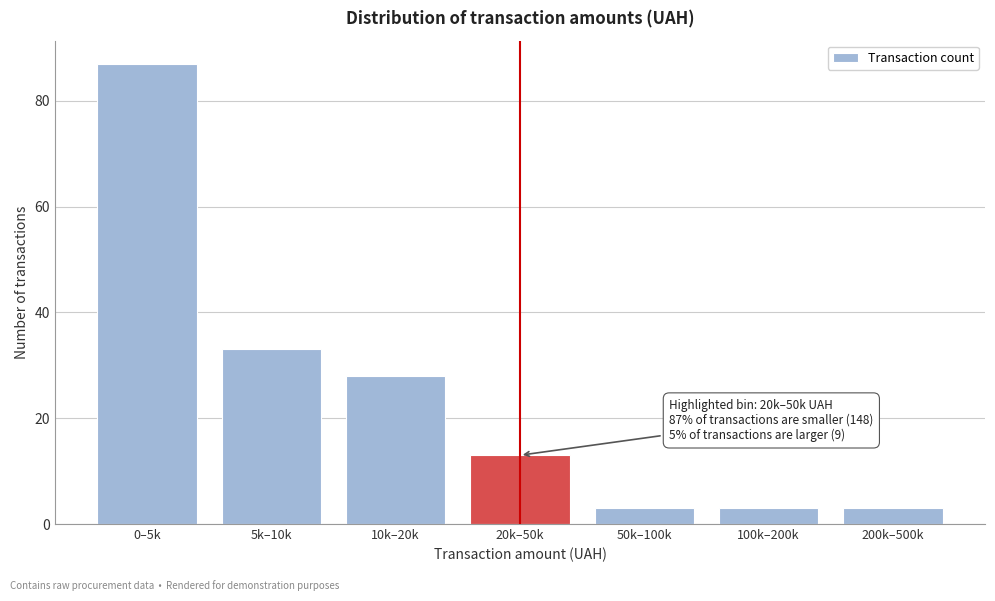

Reading left to right, extract all data points from this chart.

87	33	28	13	3	3	3